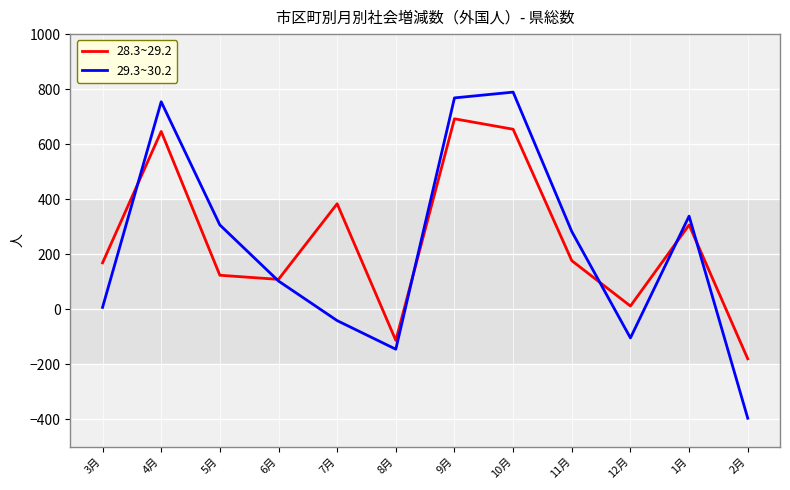

How many intersections are there between 28.3~29.2 and 29.3~30.2?

6